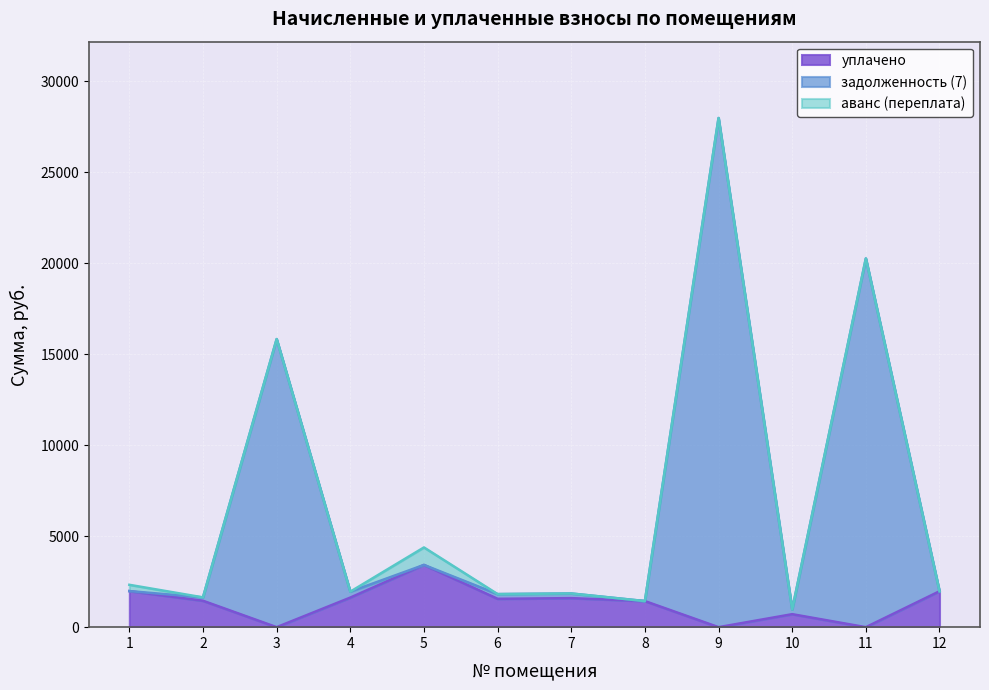

What is the difference between the задолженность (7) values at 6 and 12?

156.9